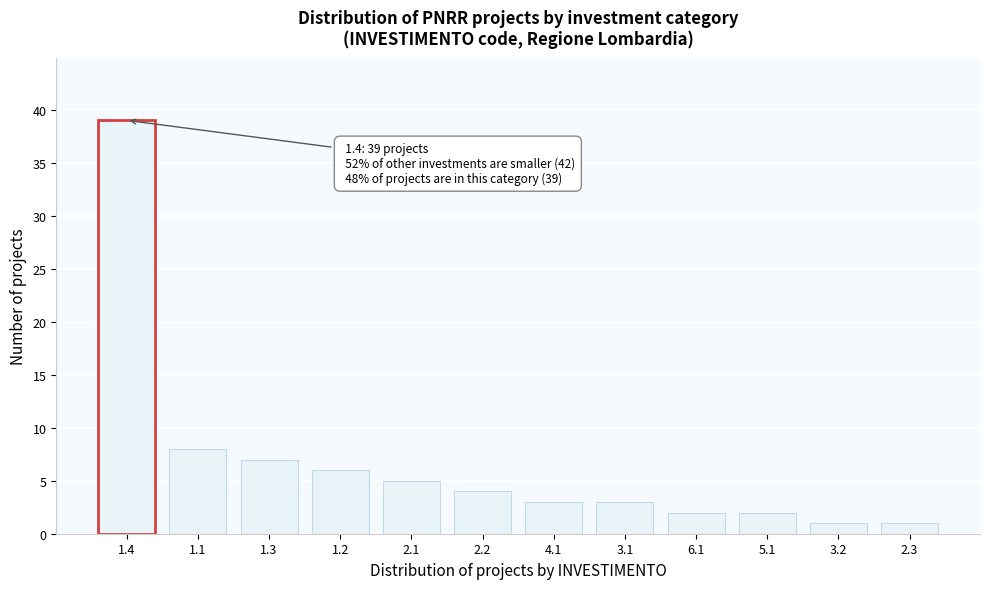

Reading left to right, list all the values displayed in this chart.

39	8	7	6	5	4	3	3	2	2	1	1